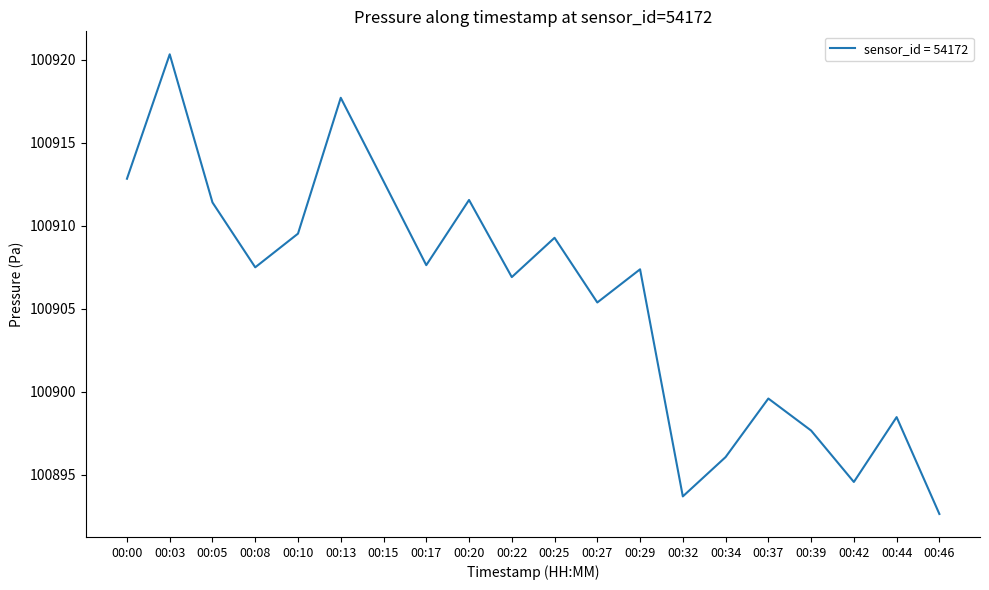

What is the difference between the maximum and minimum values?

27.7